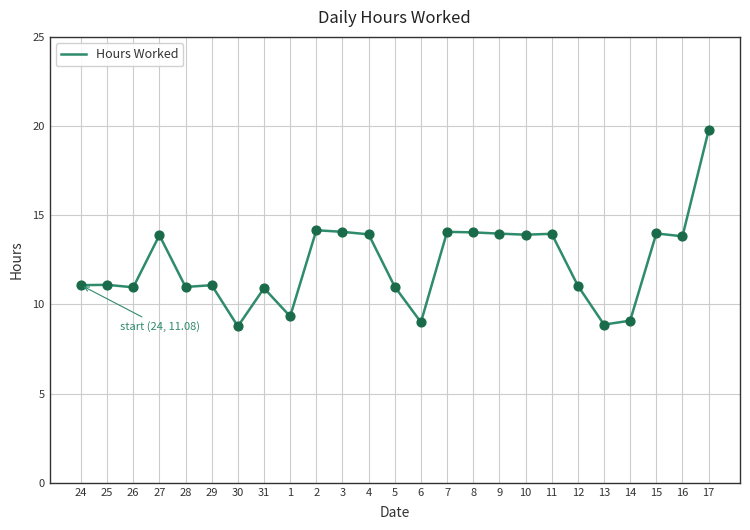

What is the change in value from 29 to 10?

+2.8